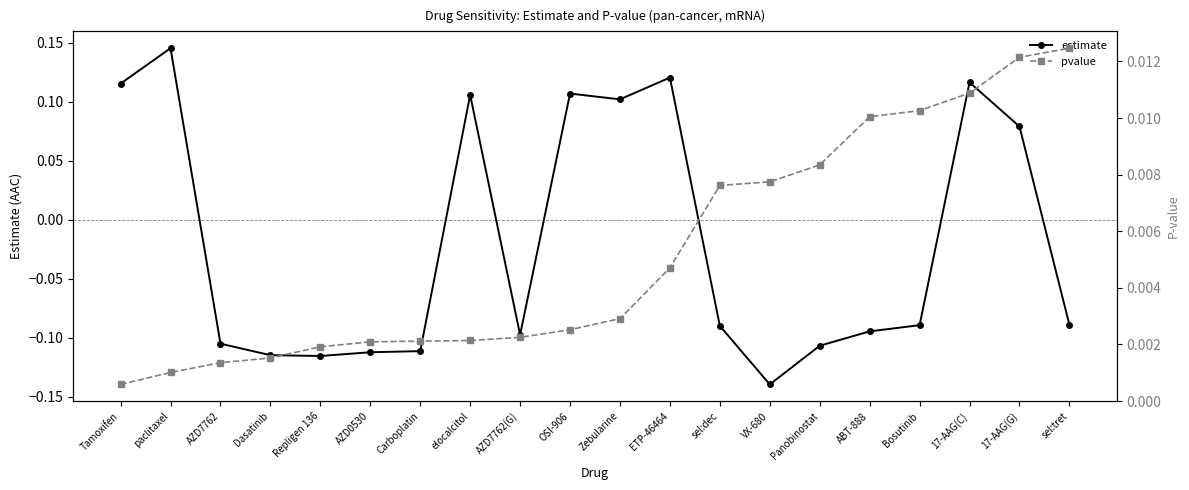

Which series has the widest spread of values?

estimate